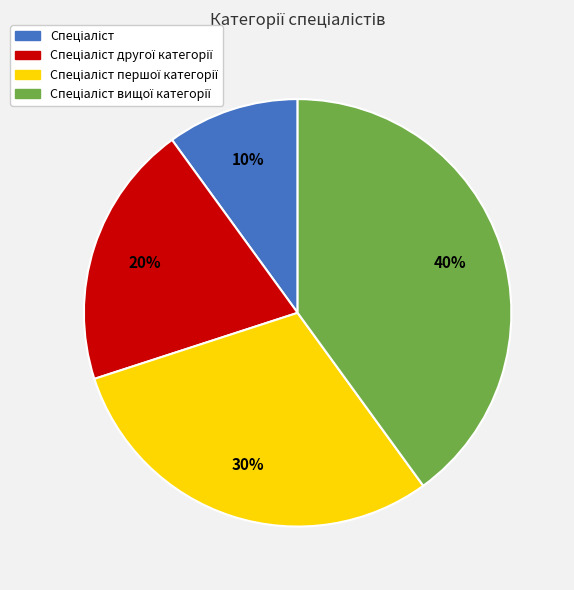

To the nearest percent, what is the difference between the largest and smallest slice percentages?

30%